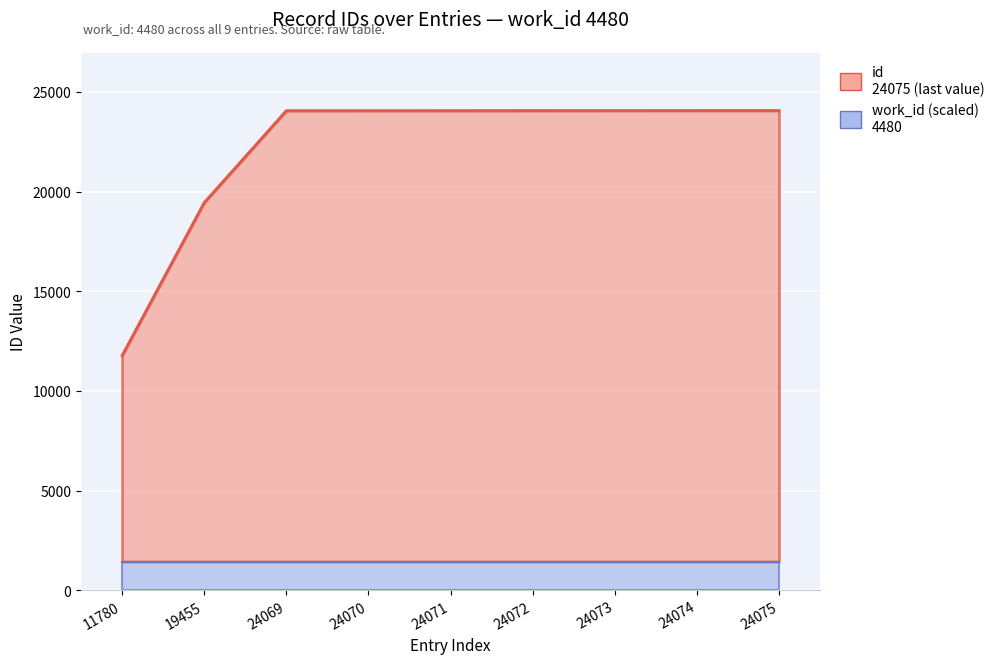

Rank the categories by value from lowest to highest.

11780, 19455, 24069, 24070, 24071, 24072, 24073, 24074, 24075